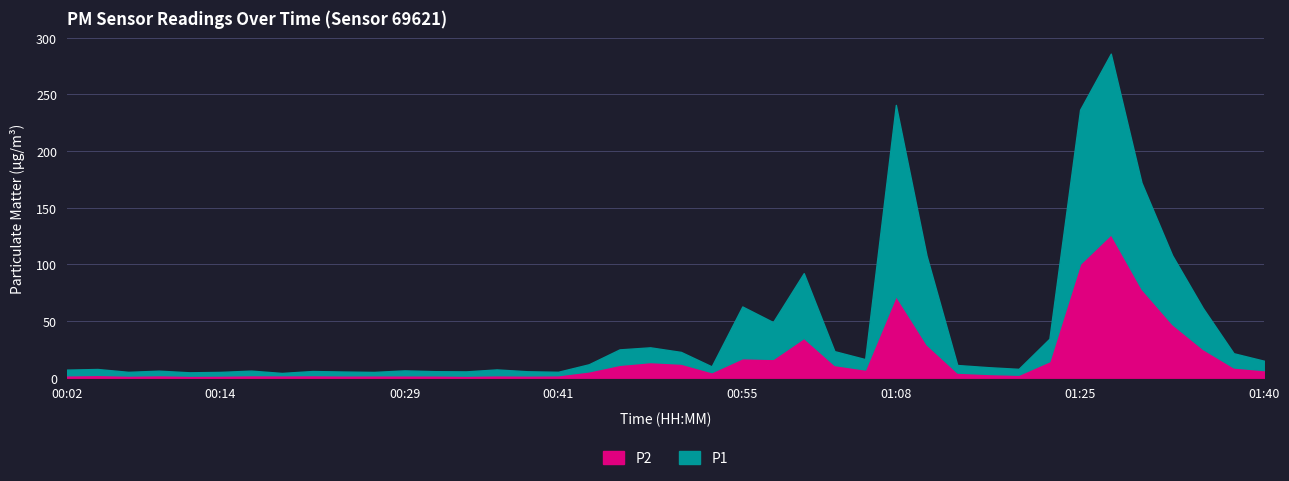

Reading right to left, list all the values displayed in this chart.

P1: 14.9	21.6	61.5	108.0	172.2	285.9	236.5	34.4	7.8	9.3	11.2	107.7	240.7	16.4	23.4	92.2	49.1	62.9	10.0	22.8	26.8	25.0	11.8	5.2	5.7	7.3	5.6	5.8	6.5	5.1	5.5	5.9	4.2	6.2	5.1	4.8	6.2	5.2	7.7	7.1
P2: 6.7	9.1	25.3	47.3	78.5	126.6	100.5	14.6	2.6	3.3	4.5	29.4	72.2	7.2	11.2	35.1	16.6	17.2	4.9	12.4	13.8	11.4	5.6	2.2	2.0	2.2	1.8	2.1	2.1	2.1	2.1	2.3	2.2	2.3	1.9	1.8	2.3	1.9	2.5	2.1